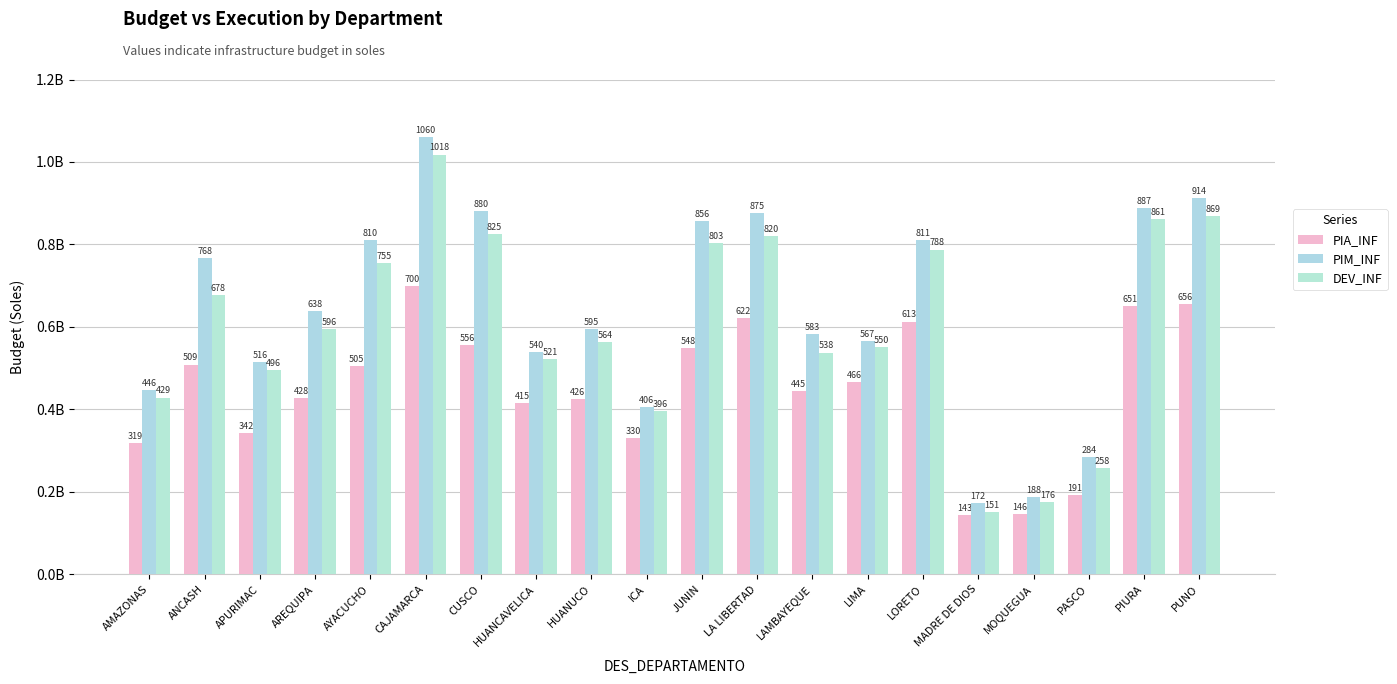

What is the label of the 11th bar from the right?

ICA